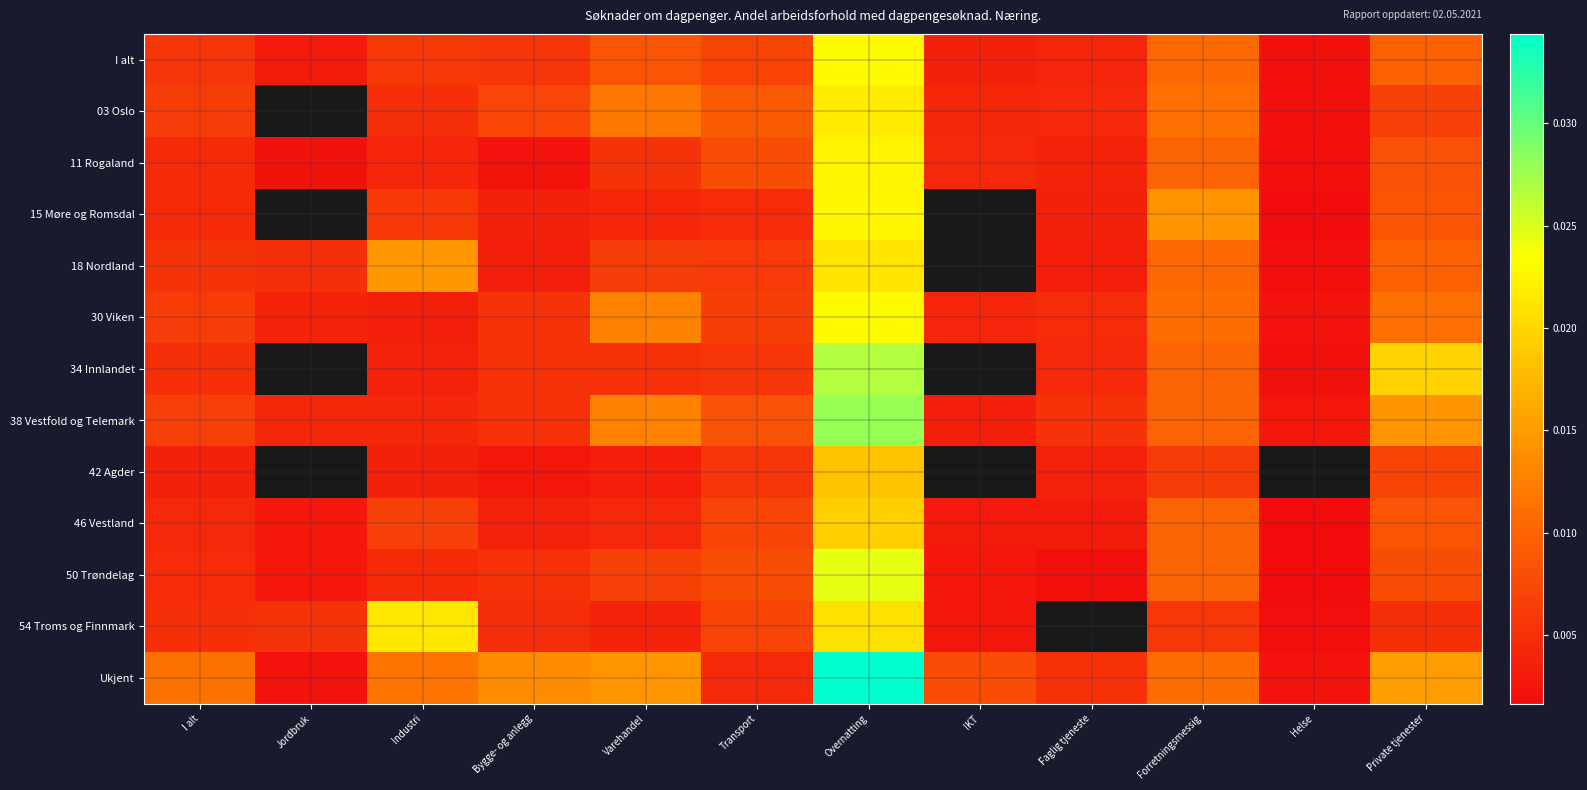

What is the total value across all series at I alt?

0.1